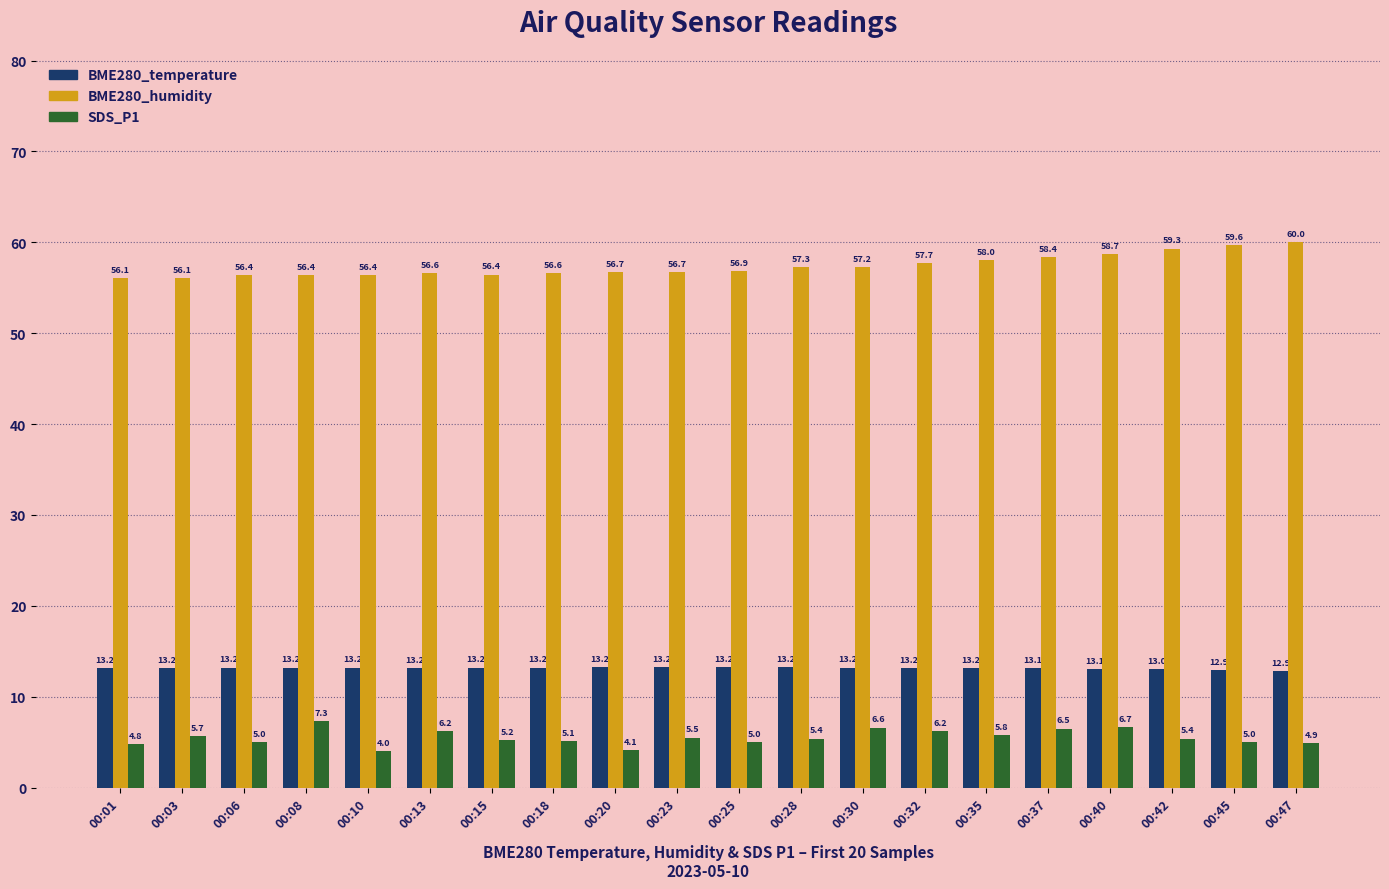

Which series changed the most between 00:30 and 00:32?

BME280_humidity